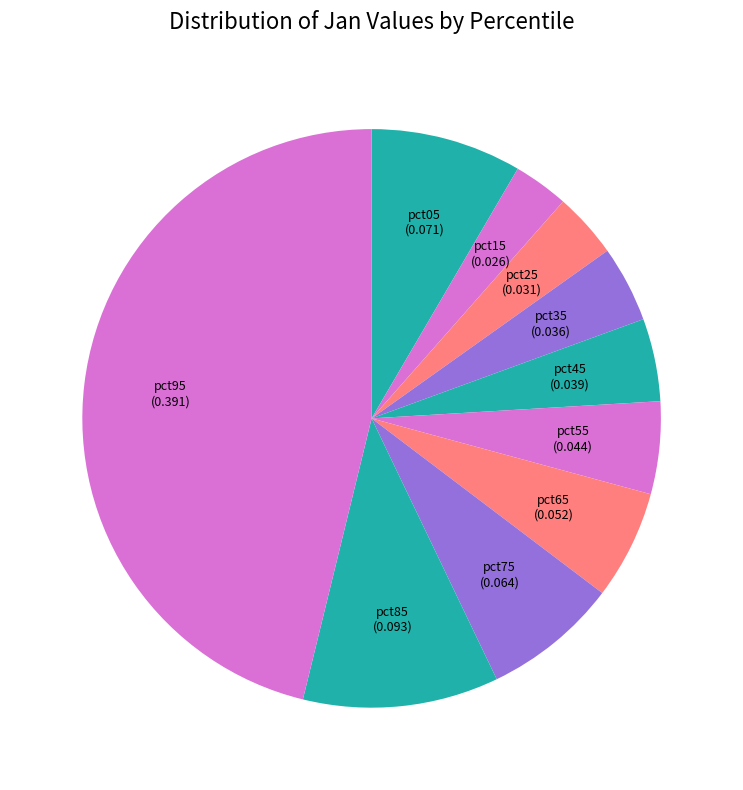

Which slice is the smallest?

pct15